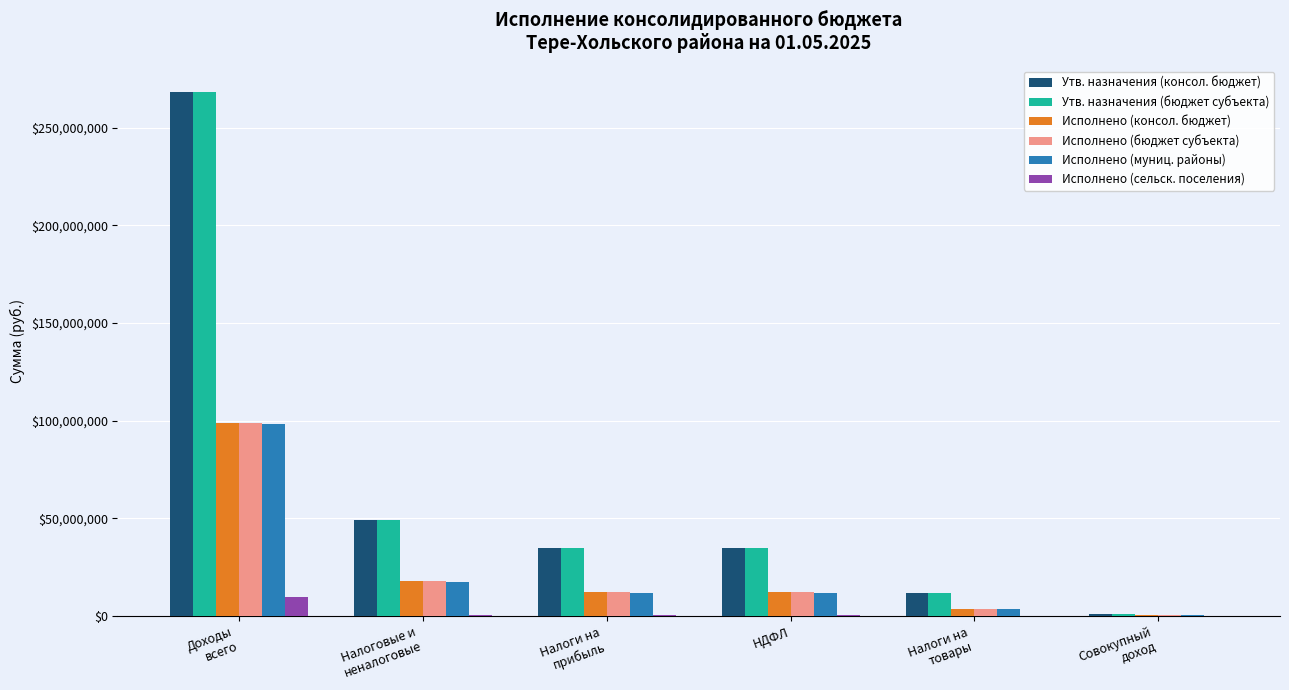

What is the sum of all Исполнено (консол. бюджет) values?

146282064.2